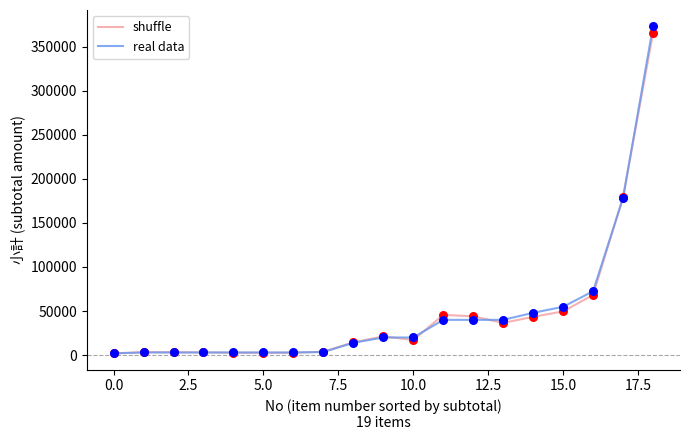

What is the maximum value for real data?

373000.0